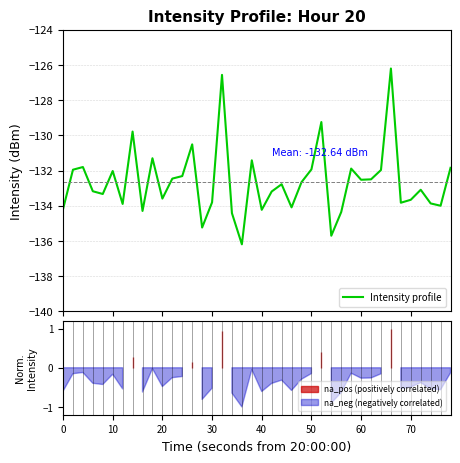

What is the minimum value for Intensity profile?

-136.2